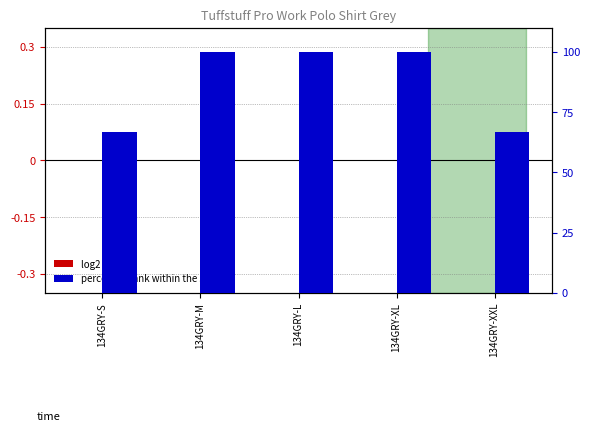

At which label does log2 ratio (List Price norm) reach its minimum?

134GRY-S